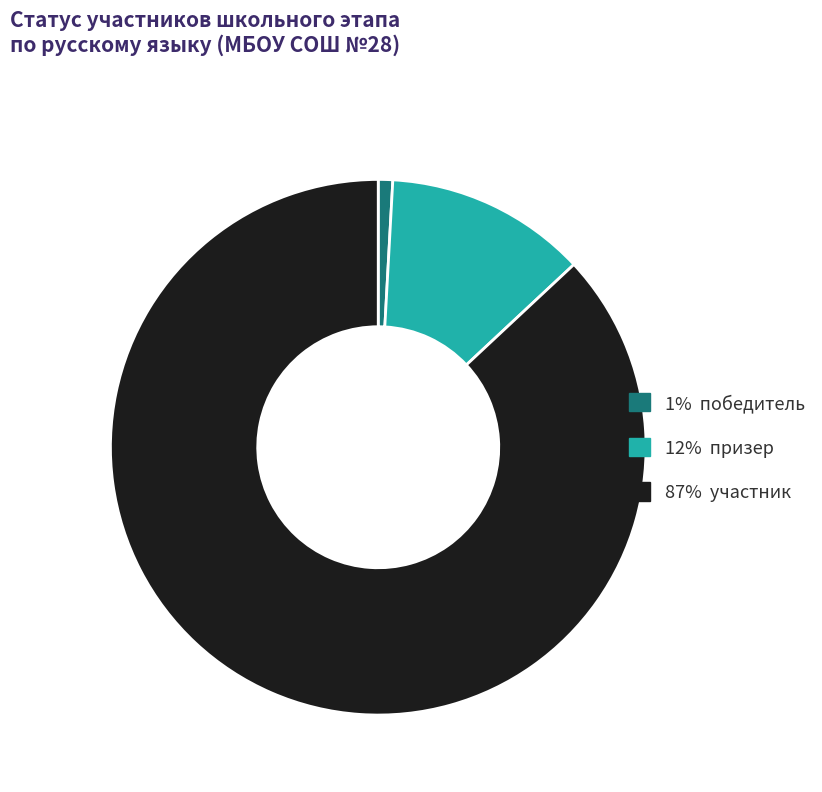

Is there any slice that represents more than half of the pie?

Yes